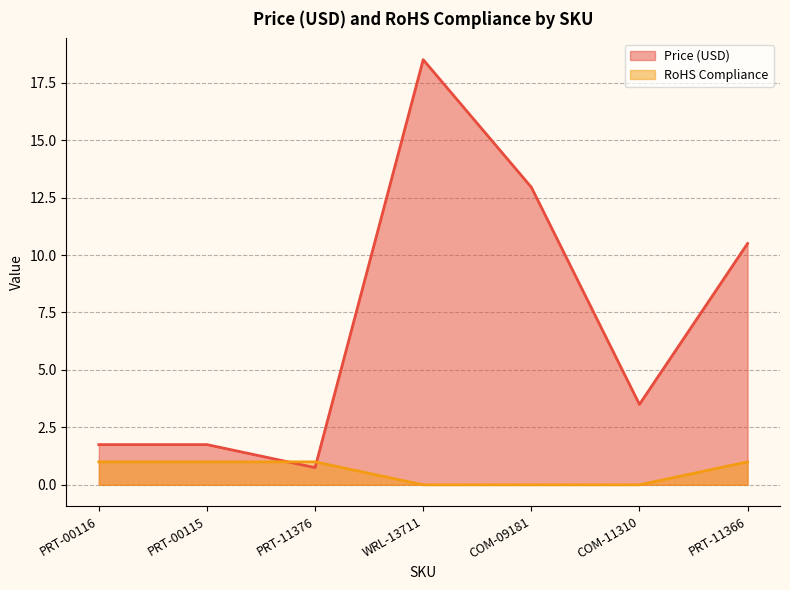

What is the spread (max minus min) of values at COM-09181?

12.9